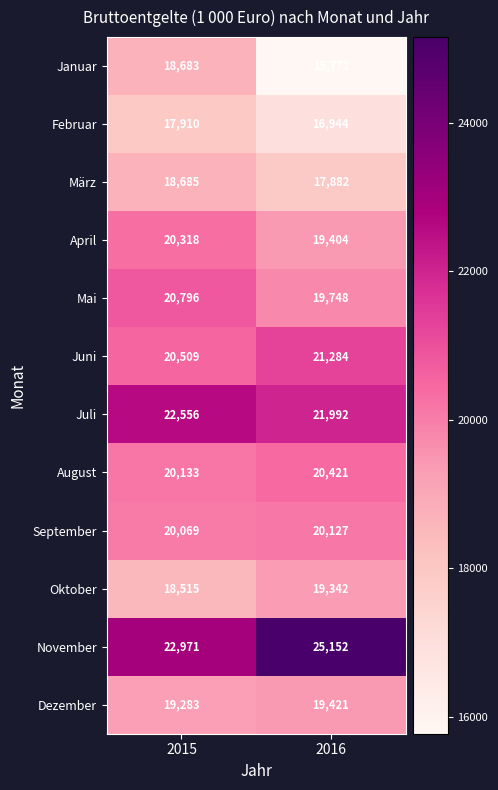

Reading left to right, what are all the values shown in this chart?

Januar: 2015=18683	2016=15772
Februar: 2015=17910	2016=16944
März: 2015=18685	2016=17882
April: 2015=20318	2016=19404
Mai: 2015=20796	2016=19748
Juni: 2015=20509	2016=21284
Juli: 2015=22556	2016=21992
August: 2015=20133	2016=20421
September: 2015=20069	2016=20127
Oktober: 2015=18515	2016=19342
November: 2015=22971	2016=25152
Dezember: 2015=19283	2016=19421